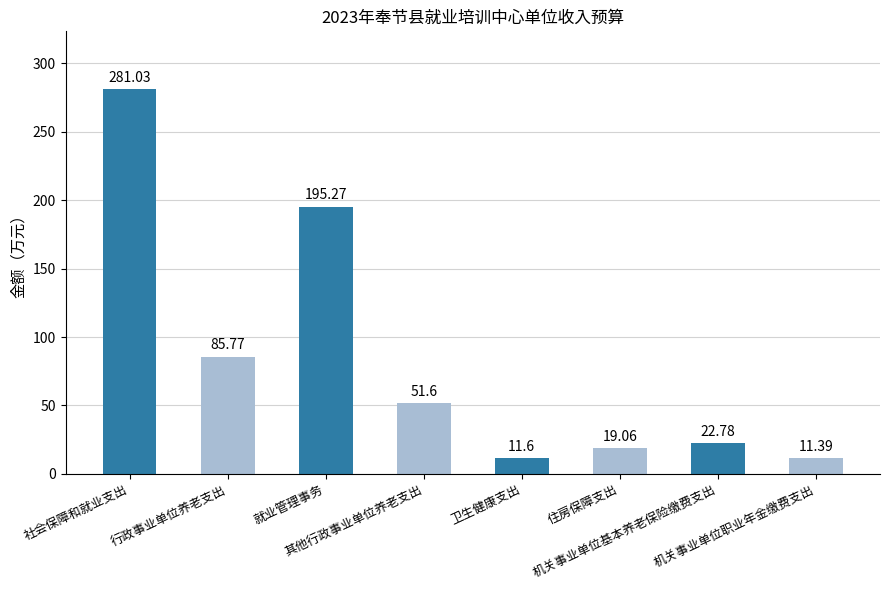

What is the average value?

84.8